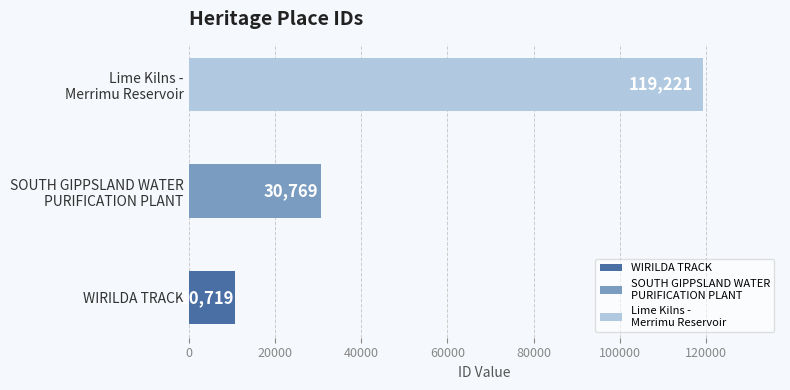

What is the label of the 3rd bar from the right?

WIRILDA TRACK